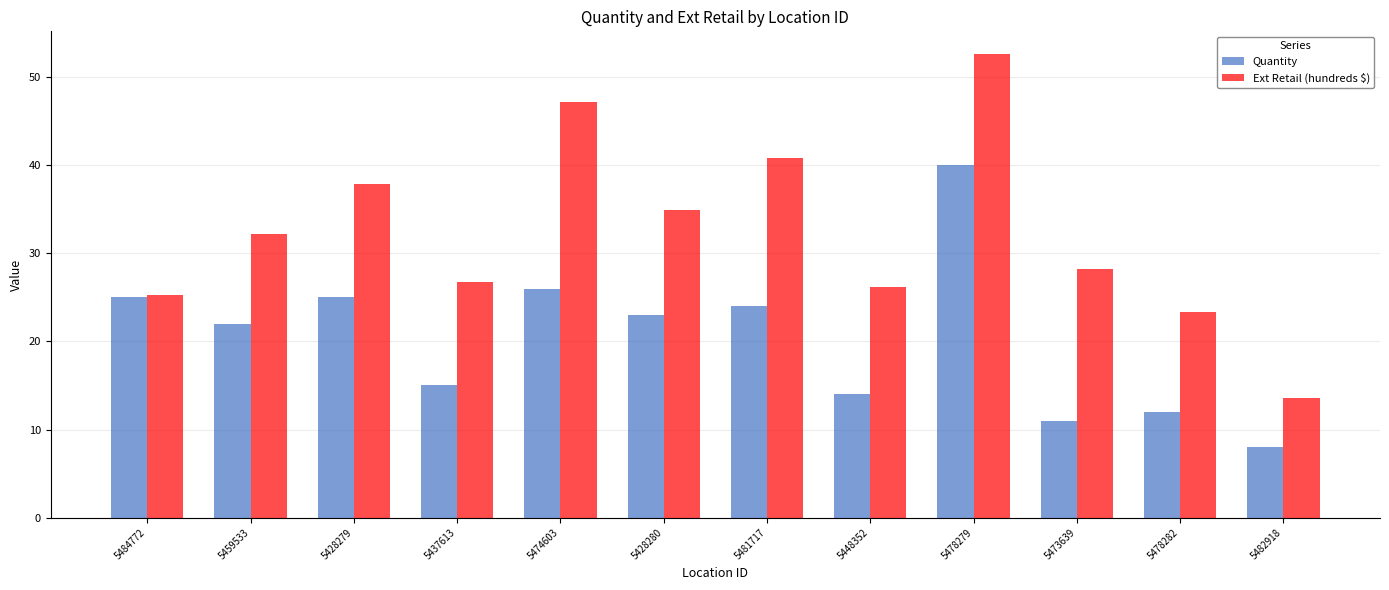

What is the label of the 10th bar from the left?

5473639